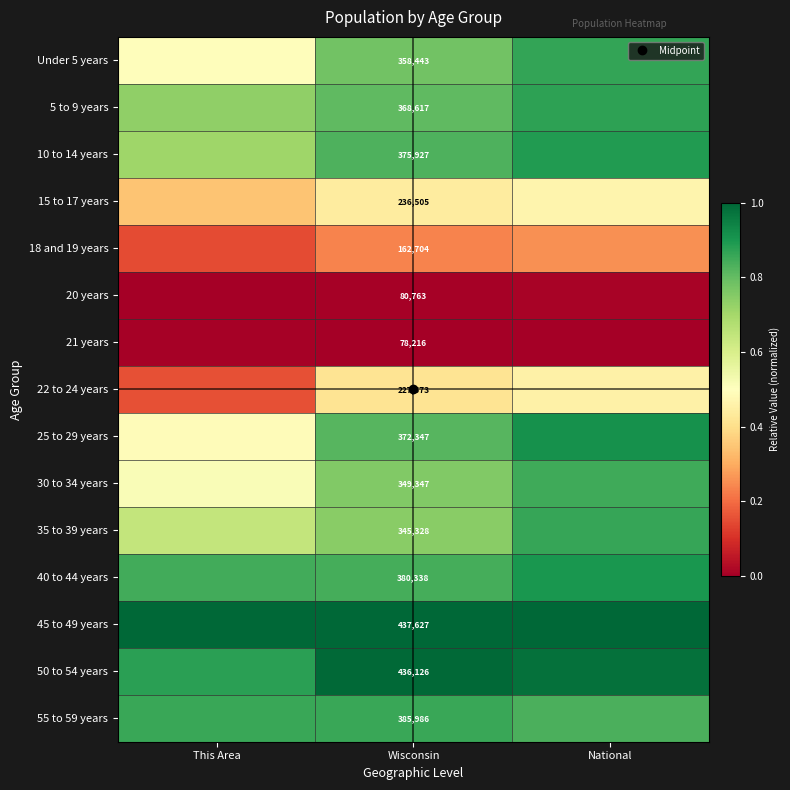

What is the sum of all 30 to 34 years values?

2.1